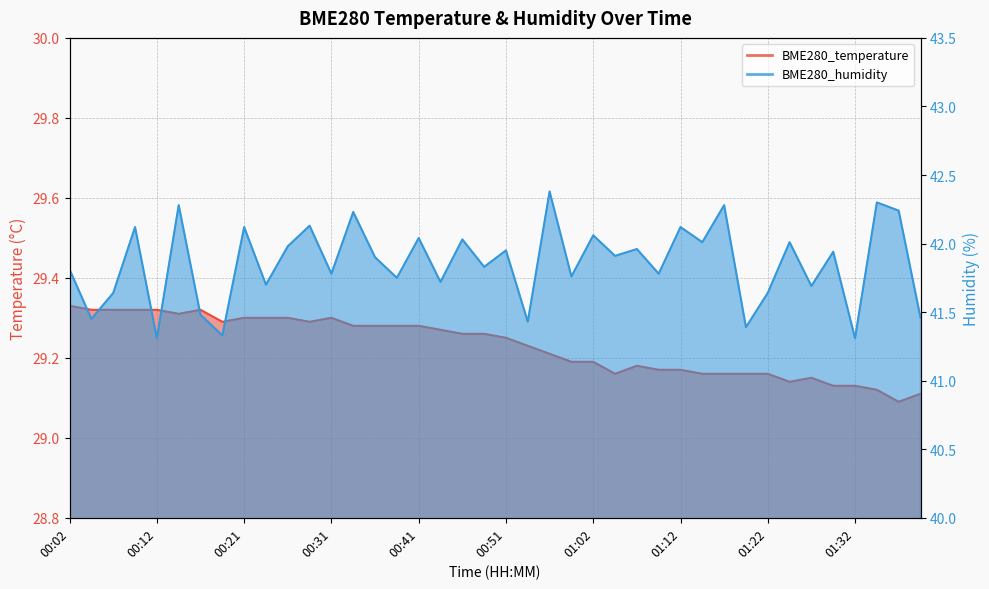

List the series in order of their overall mean, highest first.

BME280_humidity, BME280_temperature